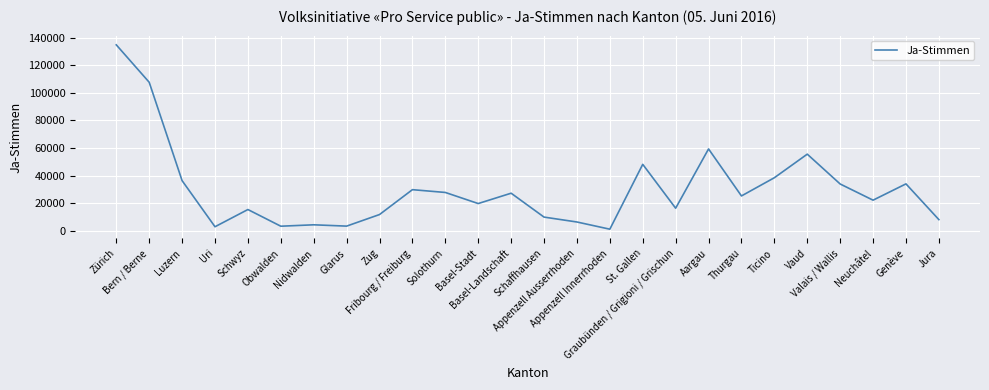

Where is the data nearest to the value 68016?

Aargau